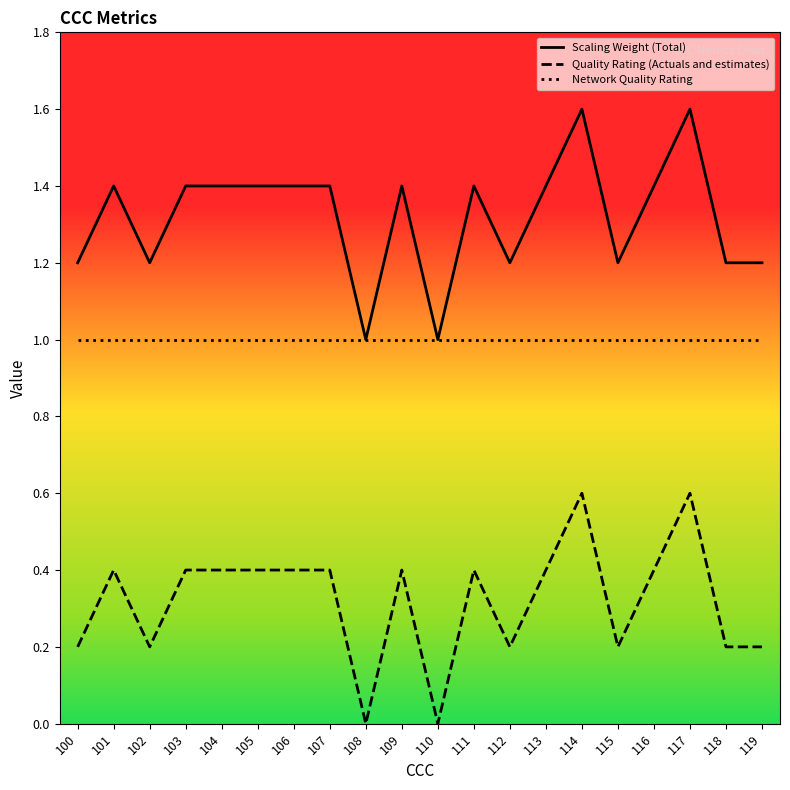

Count the number of categories in the chart.

20